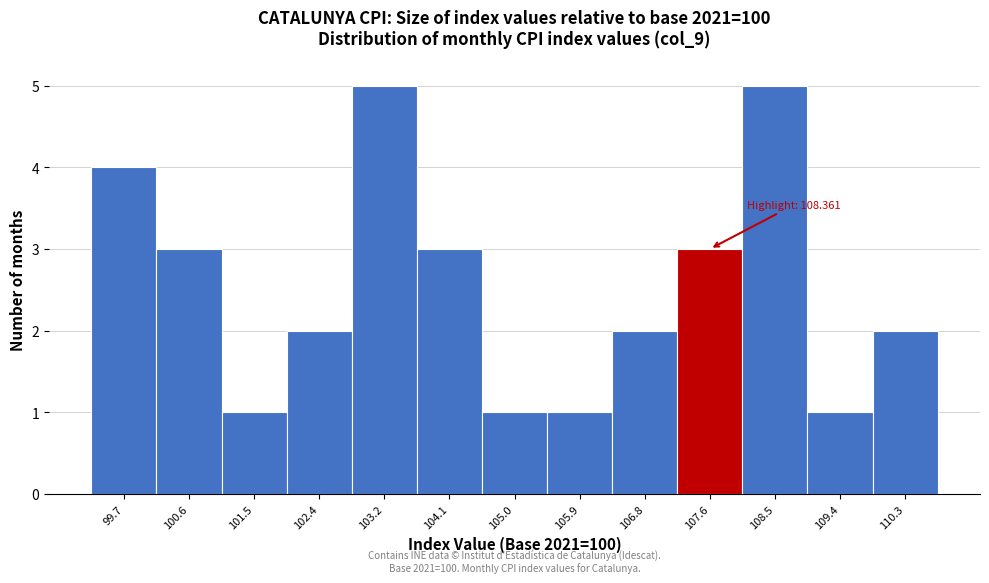

Reading left to right, transcribe all the data shown in this chart.

4	3	1	2	5	3	1	1	2	3	5	1	2